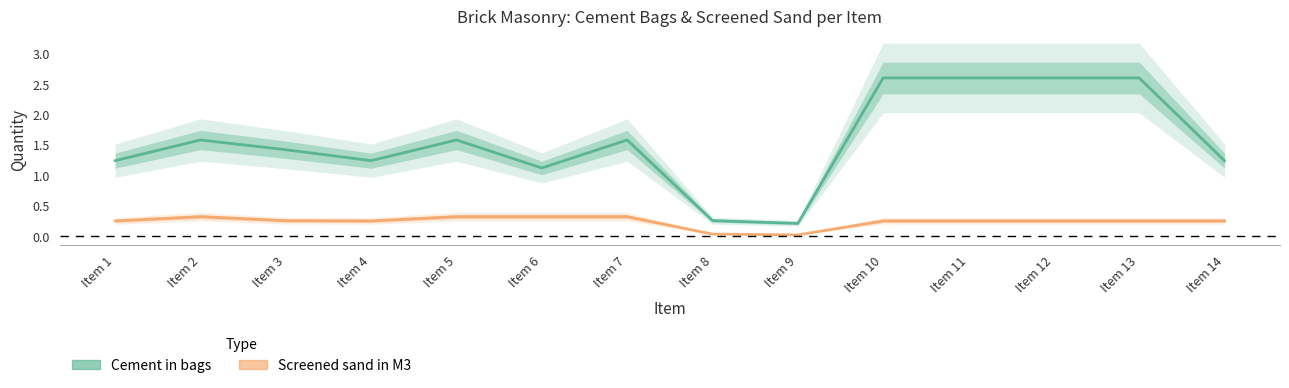

Where is Screened sand in M3 nearest to the value 0?

Item 9